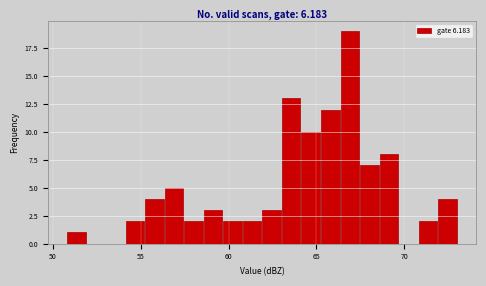

Around what value on the x-axis is the tallest bar? Give the approximate position of its centre, as read against the axis.

67.0